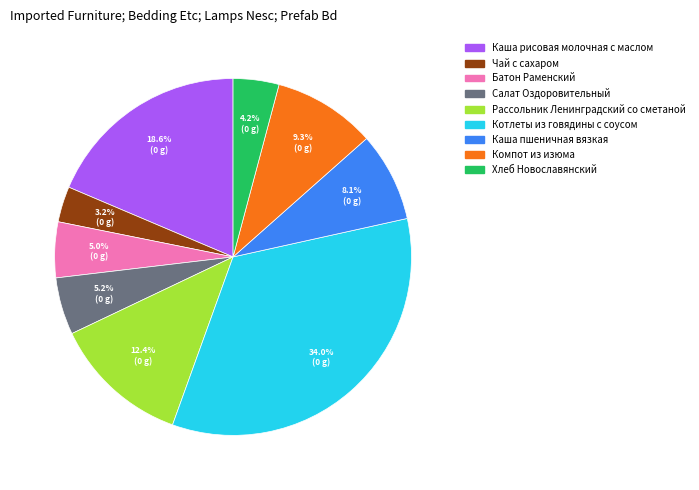

Does any single category account for the majority?

No